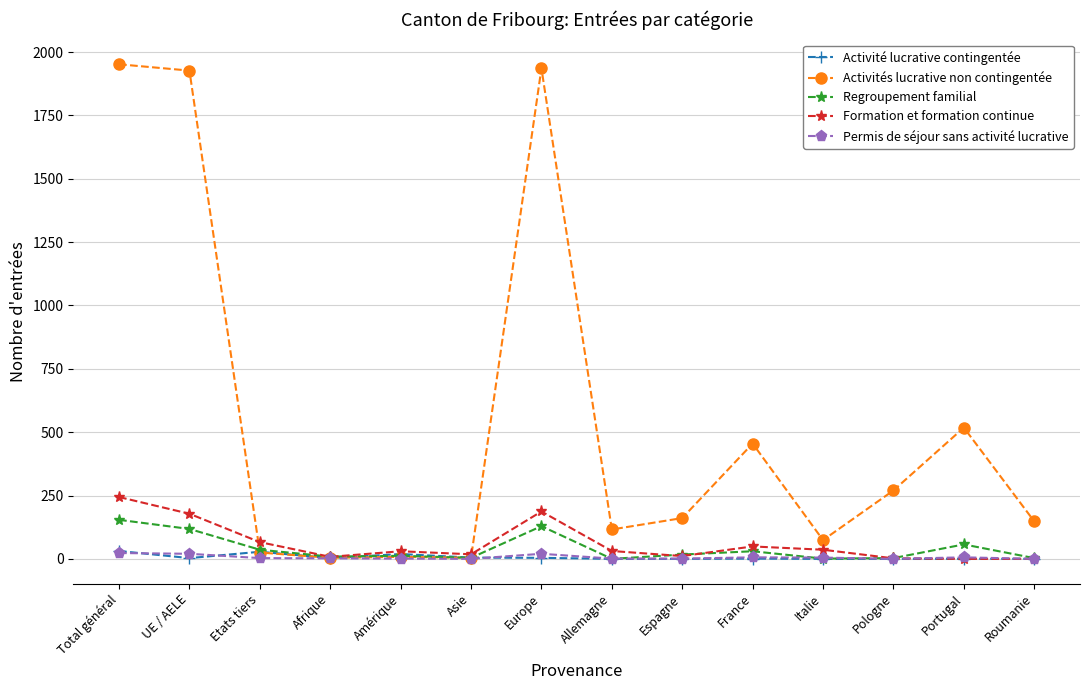

At which label does Regroupement familial first exceed 17?

Total général